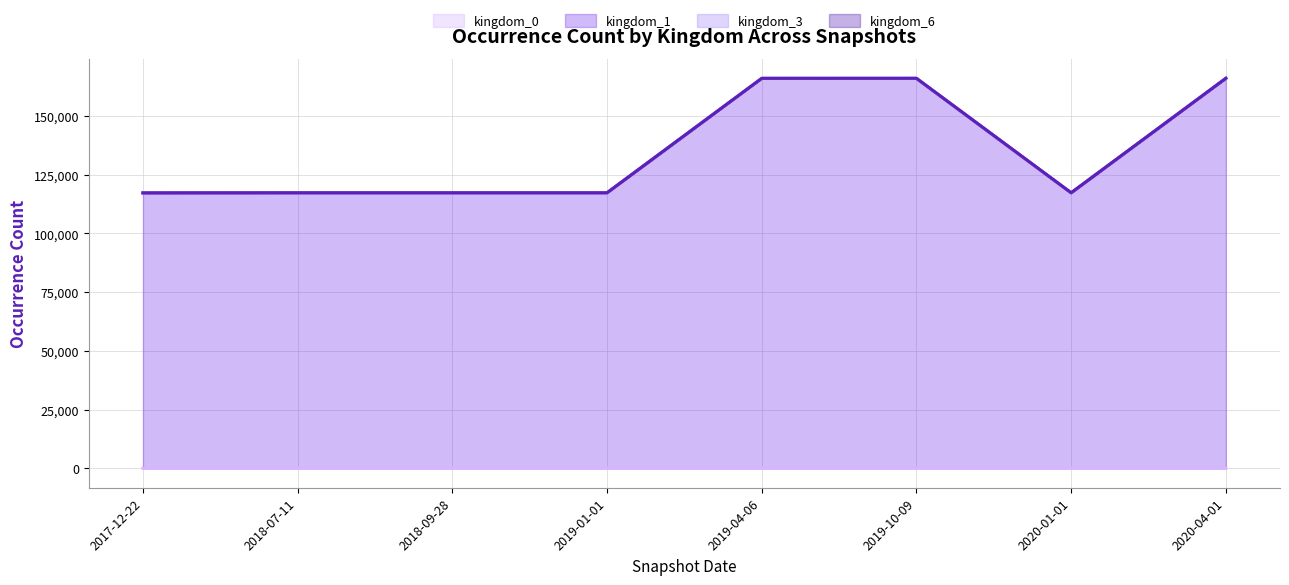

Is it true that kingdom_6 (line) equals 59583 at 2020-01-01?

False